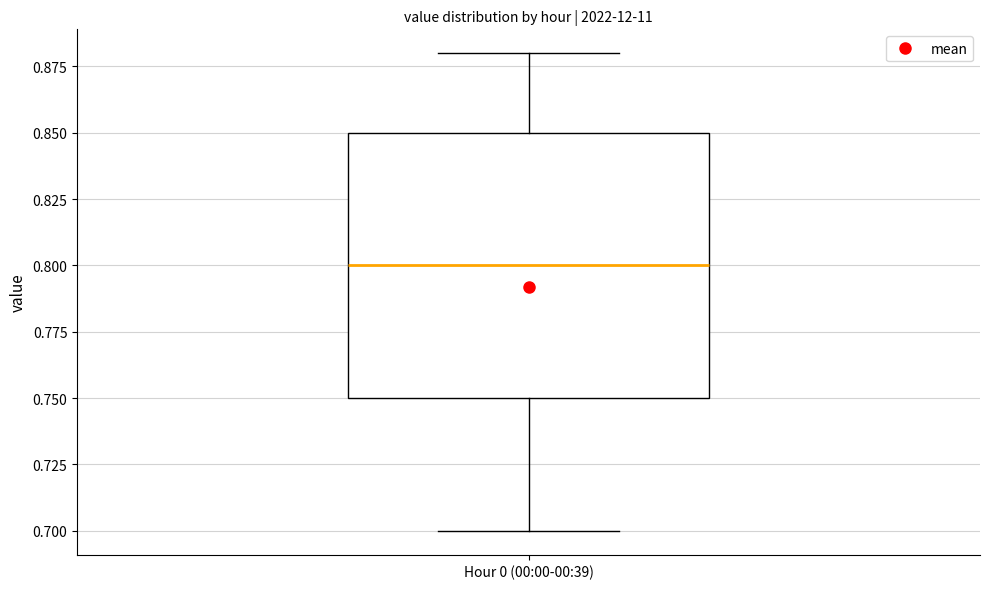

Transcribe this box plot: give where the median line is, the range the box spans, and where the two whiskers end, as read against the y-axis. The values are not printed on the chart, so give them approximately, as read against the axis.

median 0.80, box 0.75 to 0.85, whiskers 0.70 to 0.88